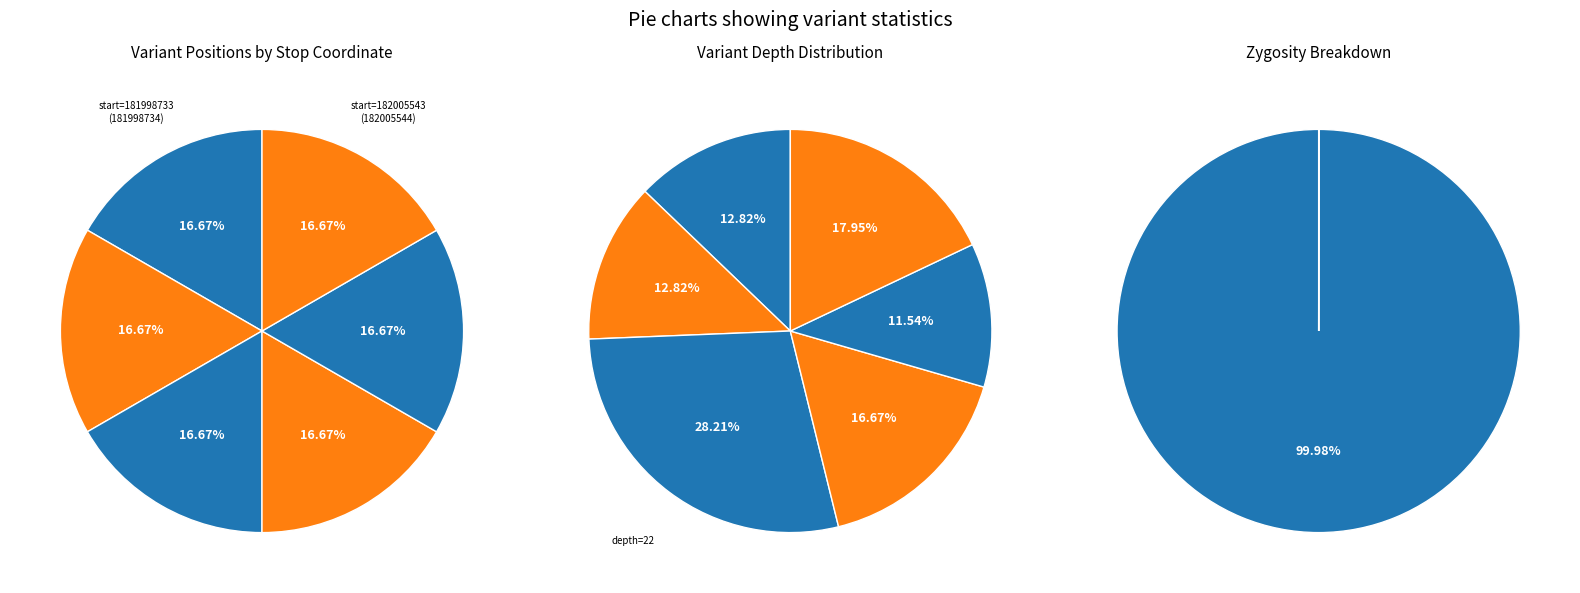

The 182004880 slice represents 10% of the pie. True or false?

False